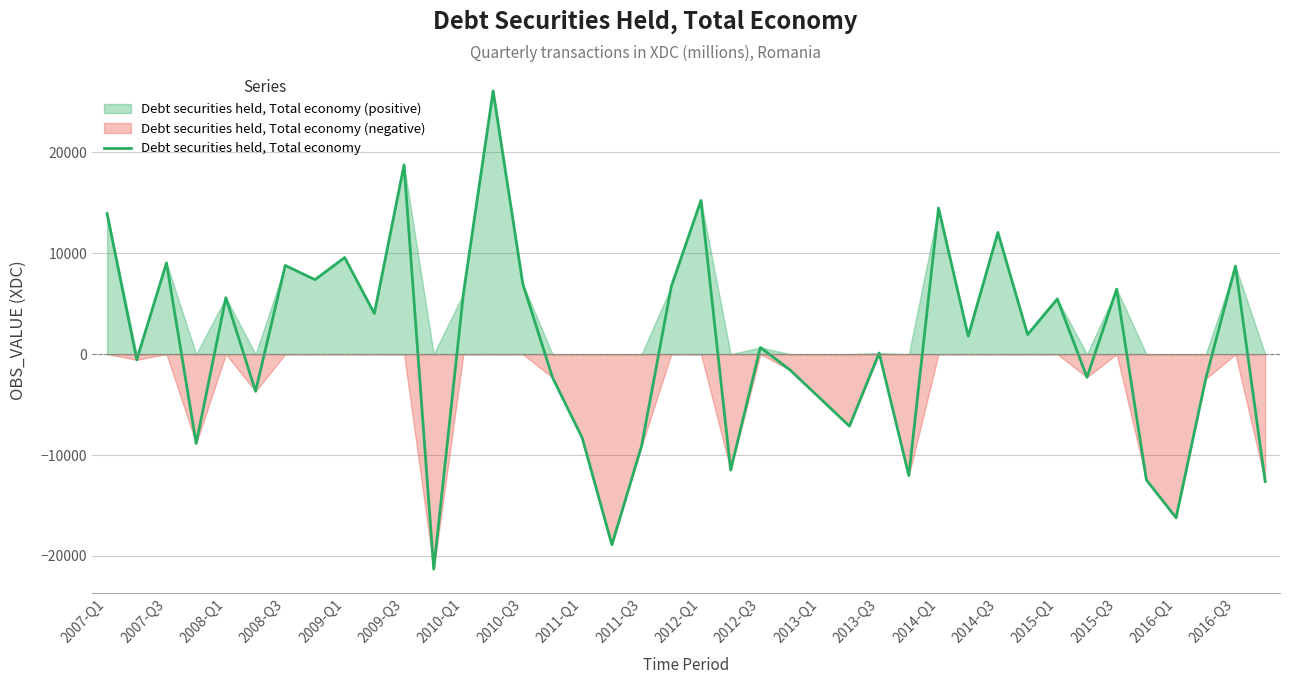

Which has a higher value, 2013-Q3 or 2008-Q3?

2008-Q3